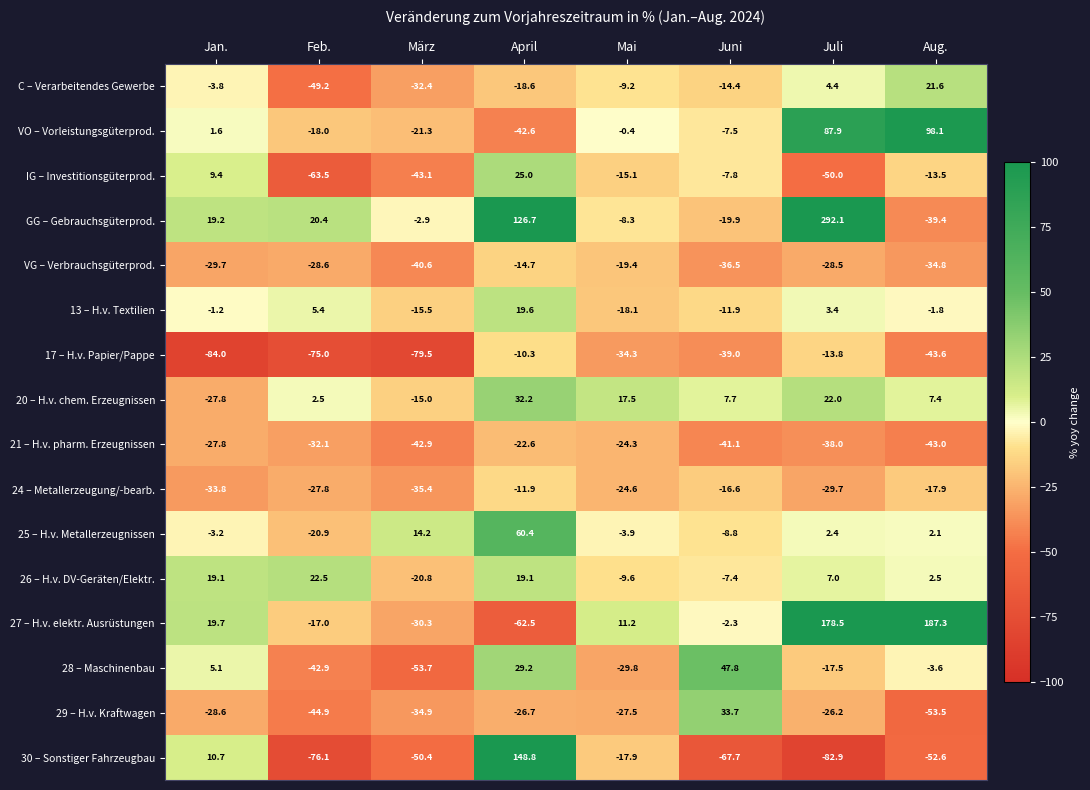

What is the difference between the highest and lowest values at Jan.?

103.7